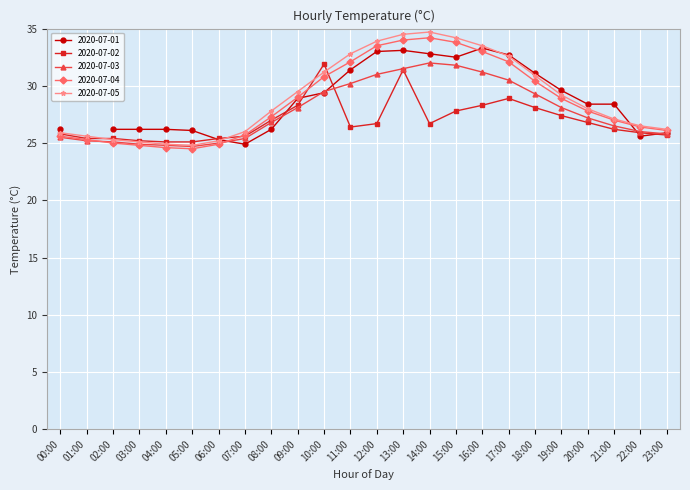

At how many categories does at least one series exceed 30?

9